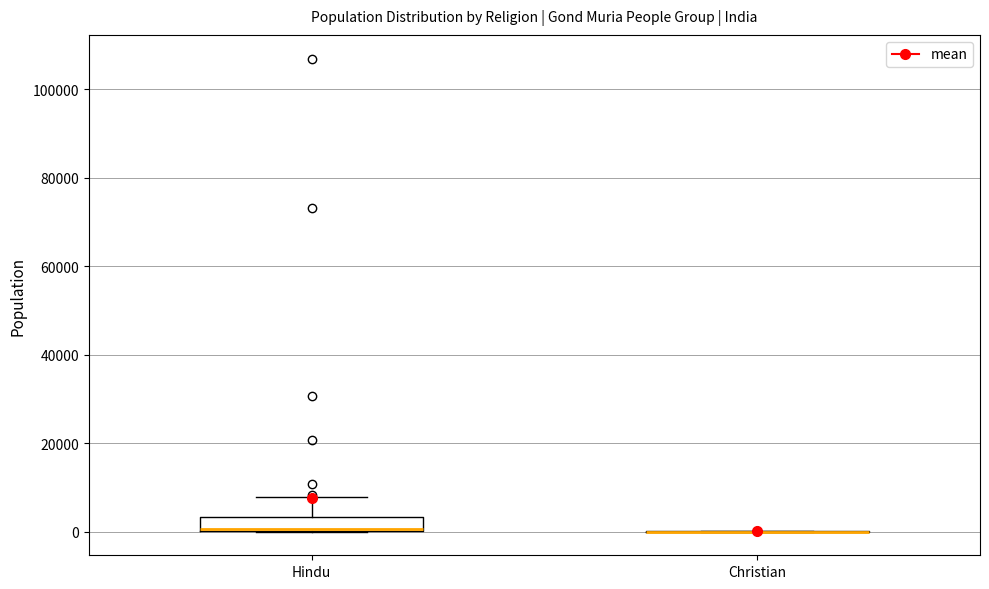

Comparing the boxes themselves (not the whiskers), which one is the tallest?

Hindu